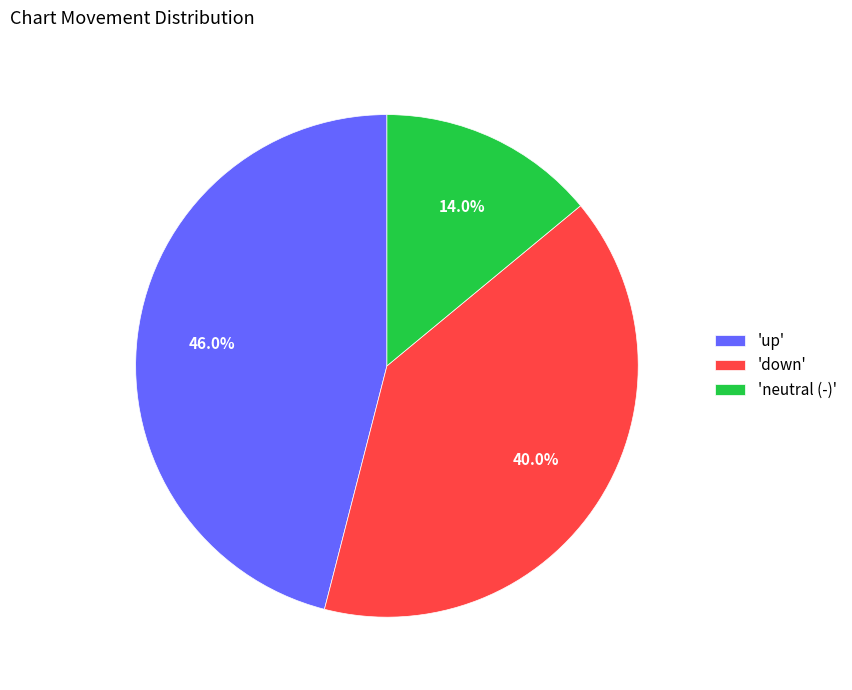

Does any single category account for the majority?

No